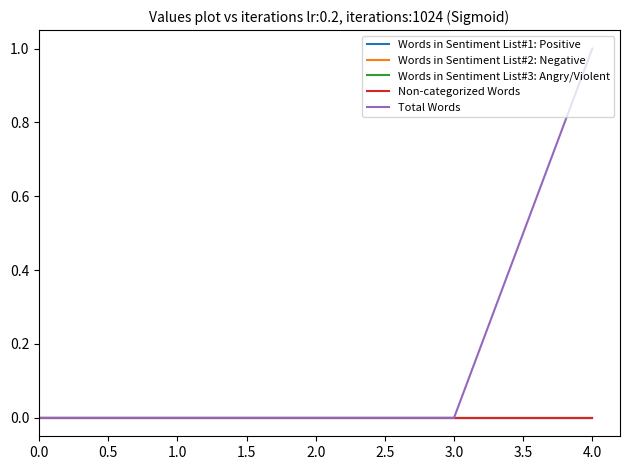

Does the chart display data point markers on the line(s)?

No